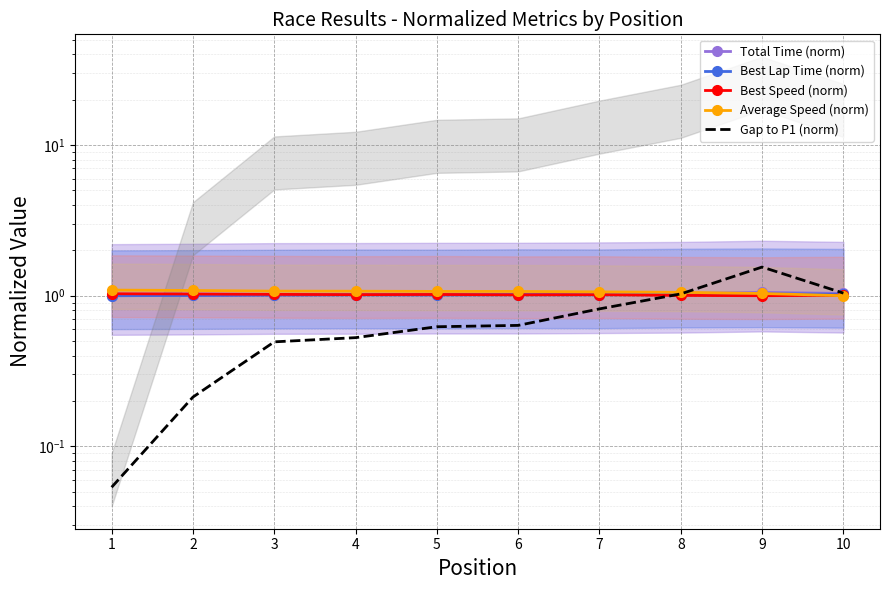

True or false: Best Lap Time (norm) has a value of 1.5 at 4.

False